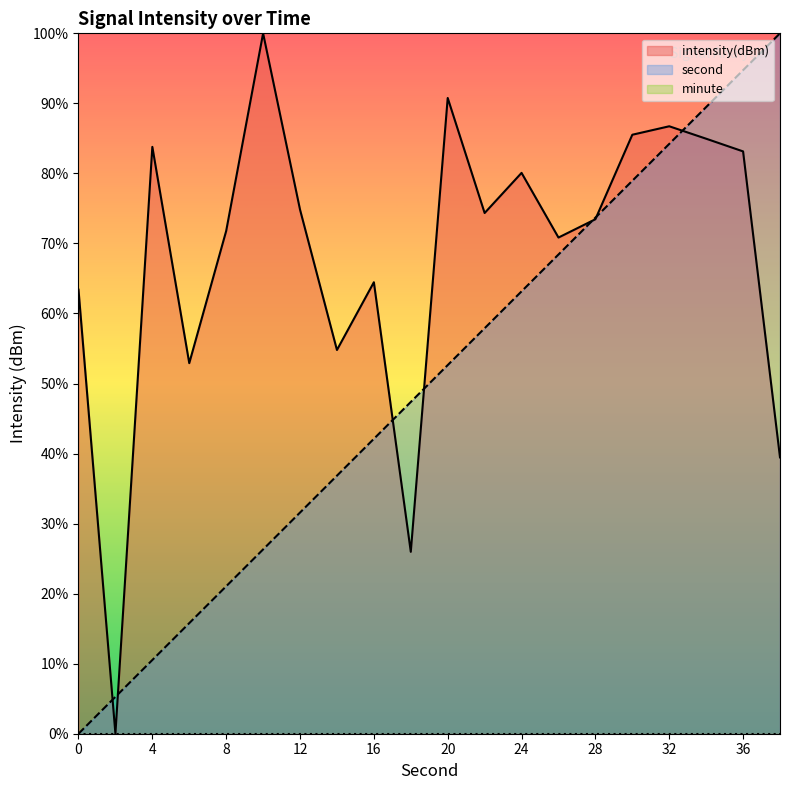

Reading right to left, extract all data points from this chart.

second: 38=100.0	36=94.7	34=89.5	32=84.2	30=78.9	28=73.7	26=68.4	24=63.2	22=57.9	20=52.6	18=47.4	16=42.1	14=36.8	12=31.6	10=26.3	8=21.1	6=15.8	4=10.5	2=5.3	0=0.0
intensity: 38=39.5	36=83.1	34=85.0	32=86.7	30=85.5	28=73.5	26=70.8	24=80.1	22=74.3	20=90.8	18=26.0	16=64.5	14=54.8	12=74.8	10=100.0	8=71.8	6=52.9	4=83.8	2=0.0	0=63.4